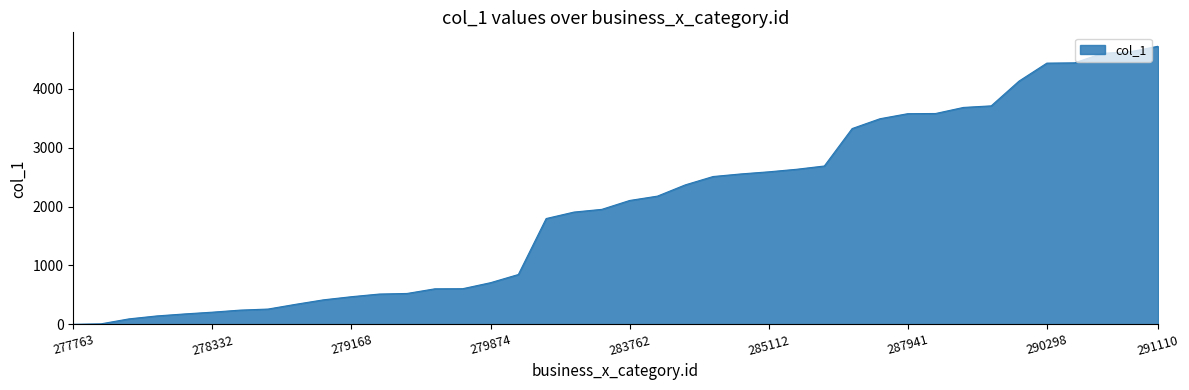

What is the greatest value displayed?

4725